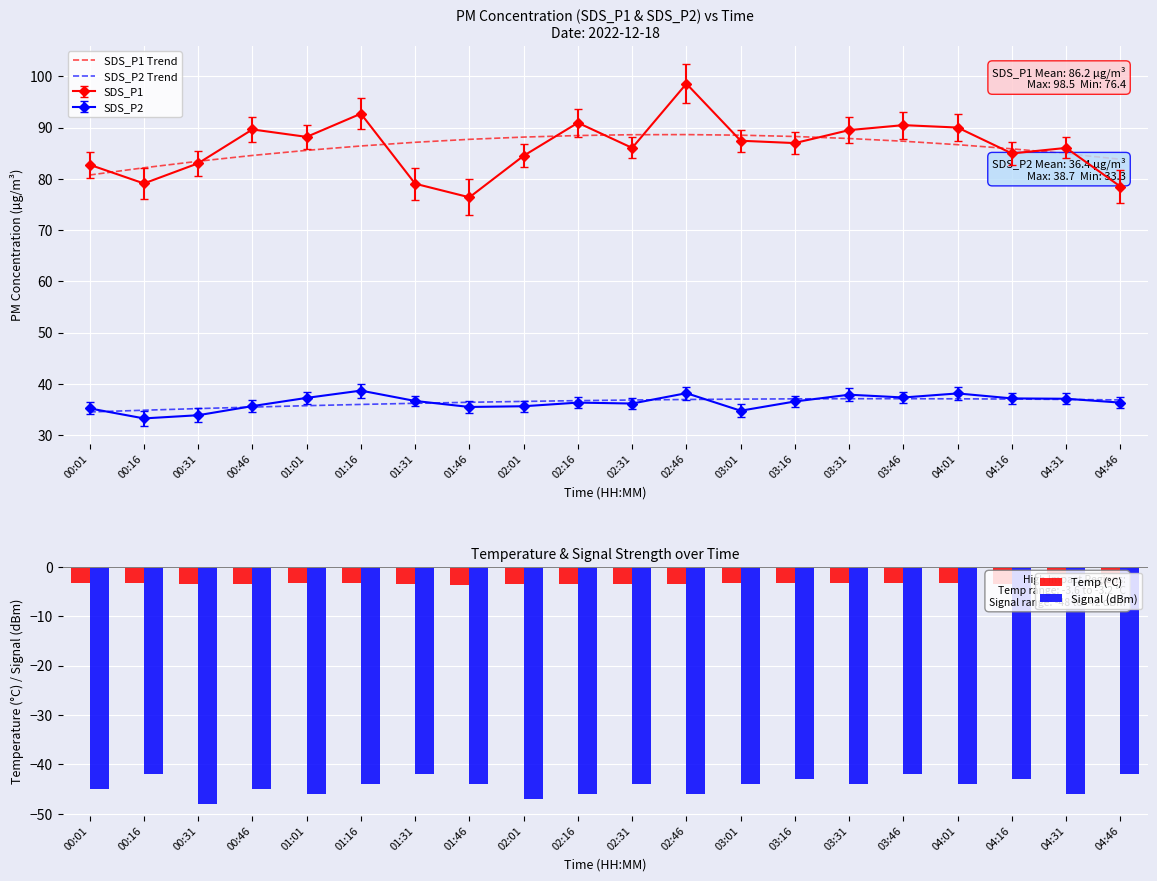

Rank the series at 04:46 from lowest to highest value.

Signal (dBm), Temp (°C), SDS_P2 Trend, SDS_P1 Trend